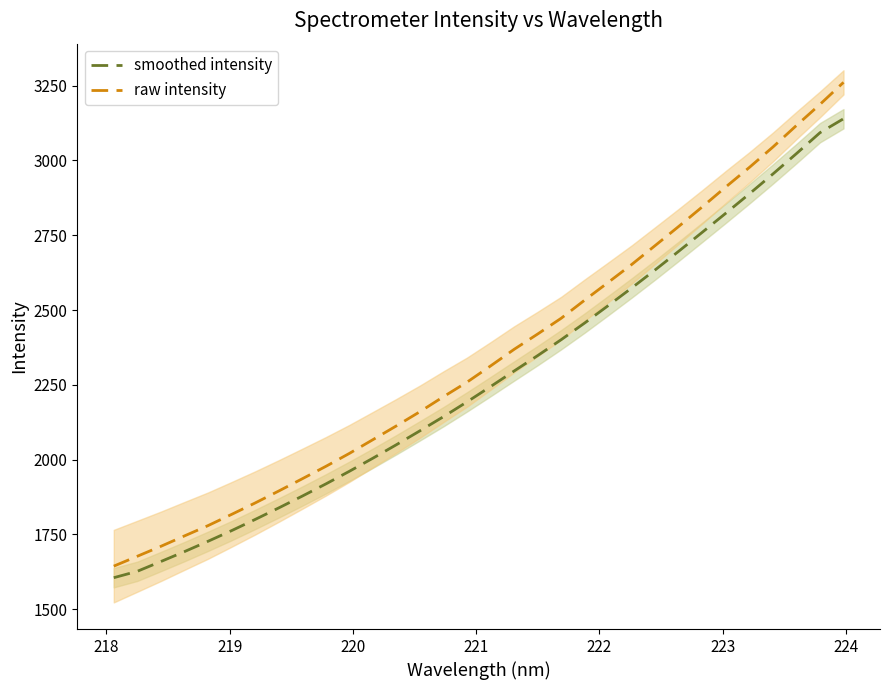

What is the value of the raw intensity point at the 3rd from the left?

1710.2